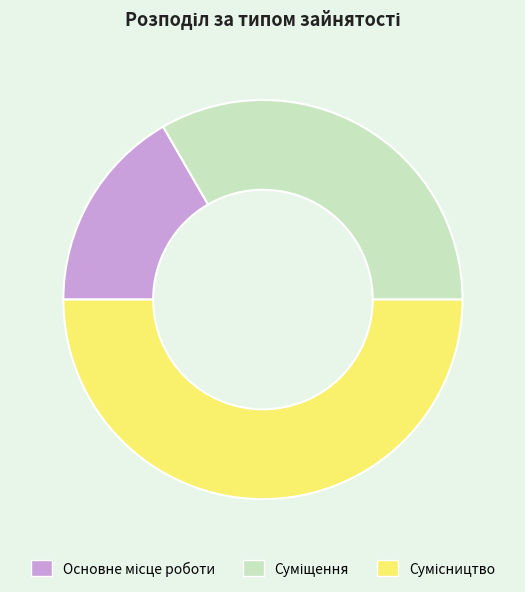

Count the number of slices in the pie.

3